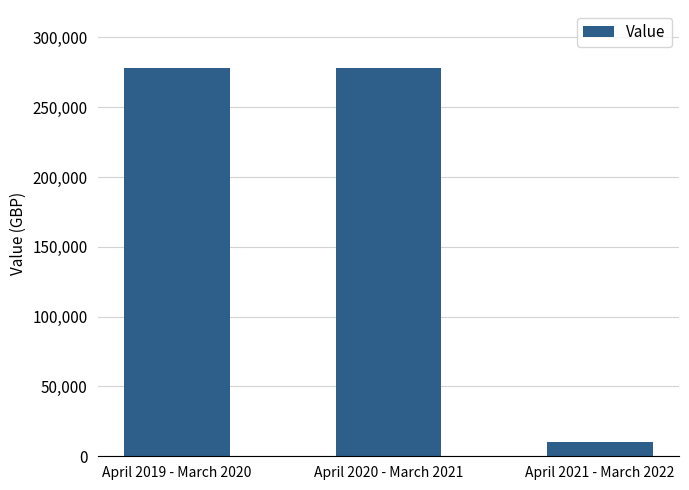

What is the minimum value shown in the chart?

10000.0